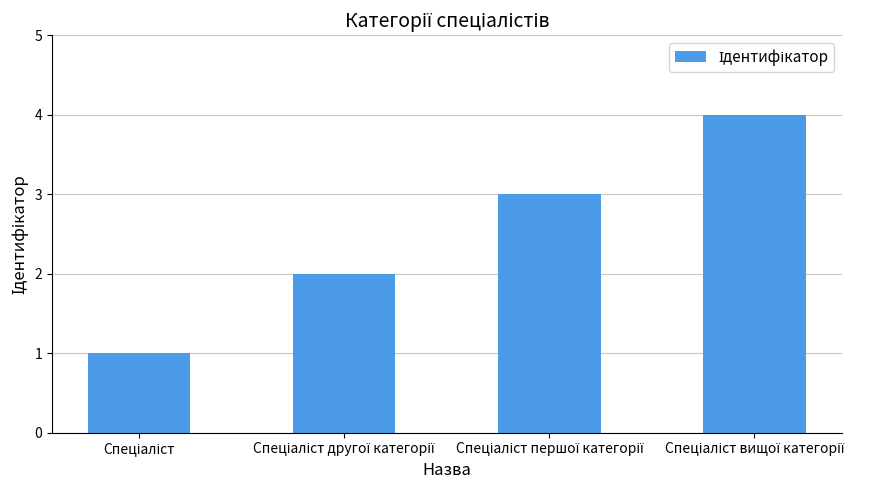

What is the greatest value displayed?

4